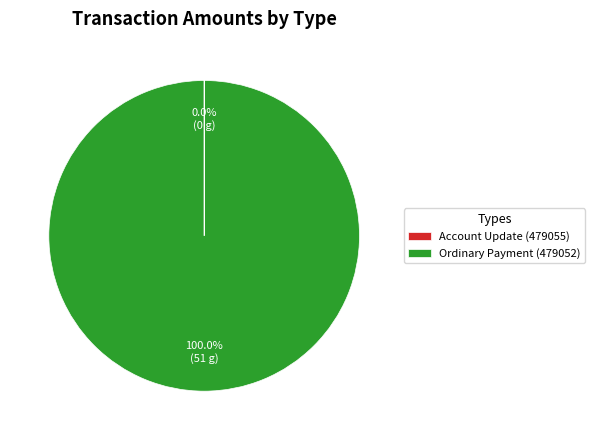

Which slice represents more than half of the pie?

Ordinary Payment (479052)